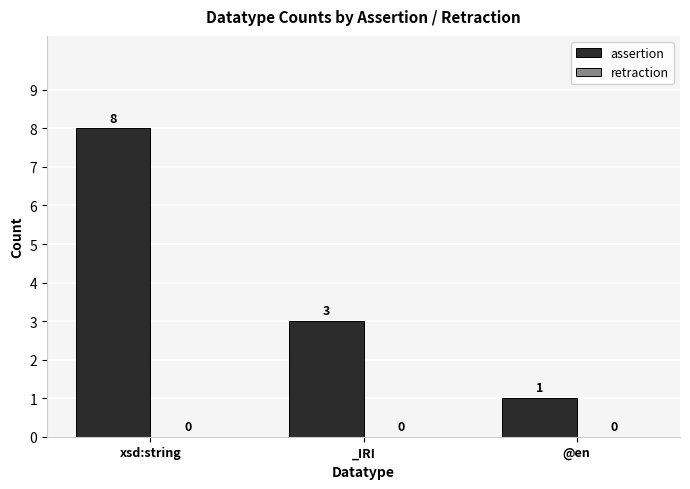

Reading right to left, transcribe all the data shown in this chart.

1	3	8